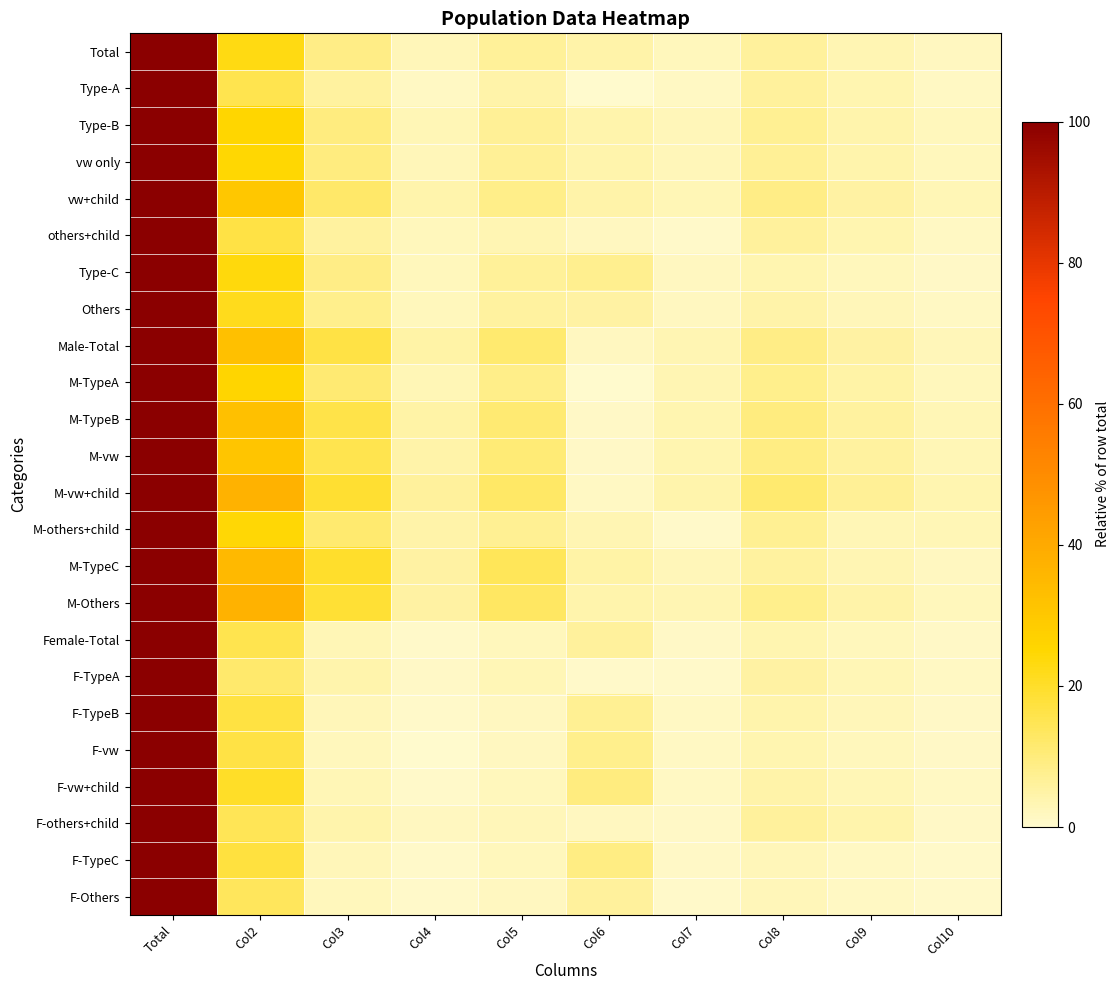

Reading left to right, transcribe all the data shown in this chart.

Total: Total=100.0	Col2=23.0	Col3=8.7	Col4=2.4	Col5=6.3	Col6=4.3	Col7=2.0	Col8=5.9	Col9=3.5	Col10=1.7
Type-A: Total=100.0	Col2=15.2	Col3=5.7	Col4=1.4	Col5=4.3	Col6=0.4	Col7=1.2	Col8=6.0	Col9=3.6	Col10=1.5
Type-B: Total=100.0	Col2=25.2	Col3=9.7	Col4=2.9	Col5=6.9	Col6=3.9	Col7=2.5	Col8=7.1	Col9=4.2	Col10=2.2
vw only: Total=100.0	Col2=24.7	Col3=9.4	Col4=2.6	Col5=6.8	Col6=4.0	Col7=2.6	Col8=6.8	Col9=4.0	Col10=2.1
vw+child: Total=100.0	Col2=30.4	Col3=12.4	Col4=3.9	Col5=8.5	Col6=4.6	Col7=3.1	Col8=8.7	Col9=5.3	Col10=2.7
others+child: Total=100.0	Col2=16.5	Col3=5.5	Col4=2.1	Col5=3.4	Col6=1.9	Col7=0.8	Col8=6.1	Col9=3.8	Col10=1.5
Type-C: Total=100.0	Col2=23.8	Col3=8.8	Col4=2.2	Col5=6.6	Col6=7.6	Col7=1.6	Col8=3.6	Col9=2.1	Col10=1.0
Others: Total=100.0	Col2=21.8	Col3=7.9	Col4=2.3	Col5=5.5	Col6=5.3	Col7=1.6	Col8=4.4	Col9=2.6	Col10=1.2
Male-Total: Total=100.0	Col2=32.8	Col3=16.5	Col4=4.8	Col5=11.7	Col6=2.0	Col7=3.4	Col8=8.7	Col9=5.2	Col10=2.6
M-TypeA: Total=100.0	Col2=25.4	Col3=11.2	Col4=2.9	Col5=8.3	Col6=0.2	Col7=3.2	Col8=7.9	Col9=5.0	Col10=2.1
M-TypeB: Total=100.0	Col2=32.5	Col3=16.0	Col4=4.8	Col5=11.2	Col6=1.1	Col7=3.7	Col8=9.7	Col9=5.8	Col10=3.0
M-vw: Total=100.0	Col2=31.2	Col3=15.3	Col4=4.4	Col5=10.9	Col6=0.9	Col7=3.6	Col8=9.2	Col9=5.5	Col10=2.9
M-vw+child: Total=100.0	Col2=37.4	Col3=18.8	Col4=6.1	Col5=12.7	Col6=1.3	Col7=4.2	Col8=11.4	Col9=6.9	Col10=3.6
M-others+child: Total=100.0	Col2=24.4	Col3=11.7	Col4=4.4	Col5=7.3	Col6=3.4	Col7=0.5	Col8=7.3	Col9=2.9	Col10=2.9
M-TypeC: Total=100.0	Col2=35.0	Col3=19.6	Col4=5.2	Col5=14.4	Col6=4.9	Col7=2.6	Col8=5.7	Col9=3.5	Col10=1.6
M-Others: Total=100.0	Col2=37.4	Col3=18.6	Col4=5.4	Col5=13.2	Col6=4.2	Col7=3.5	Col8=8.0	Col9=4.5	Col10=2.3
Female-Total: Total=100.0	Col2=15.5	Col3=2.8	Col4=0.6	Col5=2.2	Col6=6.1	Col7=1.0	Col8=3.8	Col9=2.2	Col10=1.0
F-TypeA: Total=100.0	Col2=11.9	Col3=3.9	Col4=0.9	Col5=3.0	Col6=0.4	Col7=0.5	Col8=5.3	Col9=3.1	Col10=1.4
F-TypeB: Total=100.0	Col2=16.9	Col3=2.5	Col4=0.6	Col5=1.9	Col6=7.2	Col7=1.2	Col8=4.2	Col9=2.5	Col10=1.2
F-vw: Total=100.0	Col2=16.5	Col3=2.0	Col4=0.4	Col5=1.7	Col6=7.9	Col7=1.2	Col8=3.6	Col9=2.1	Col10=1.1
F-vw+child: Total=100.0	Col2=20.0	Col3=2.8	Col4=0.7	Col5=2.2	Col6=9.4	Col7=1.4	Col8=4.7	Col9=2.8	Col10=1.4
F-others+child: Total=100.0	Col2=14.8	Col3=4.3	Col4=1.6	Col5=2.6	Col6=1.6	Col7=0.8	Col8=6.0	Col9=3.9	Col10=1.1
F-TypeC: Total=100.0	Col2=17.3	Col3=2.5	Col4=0.4	Col5=2.1	Col6=9.2	Col7=1.0	Col8=2.4	Col9=1.3	Col10=0.6
F-Others: Total=100.0	Col2=13.8	Col3=2.3	Col4=0.7	Col5=1.6	Col6=5.9	Col7=0.7	Col8=2.5	Col9=1.5	Col10=0.6